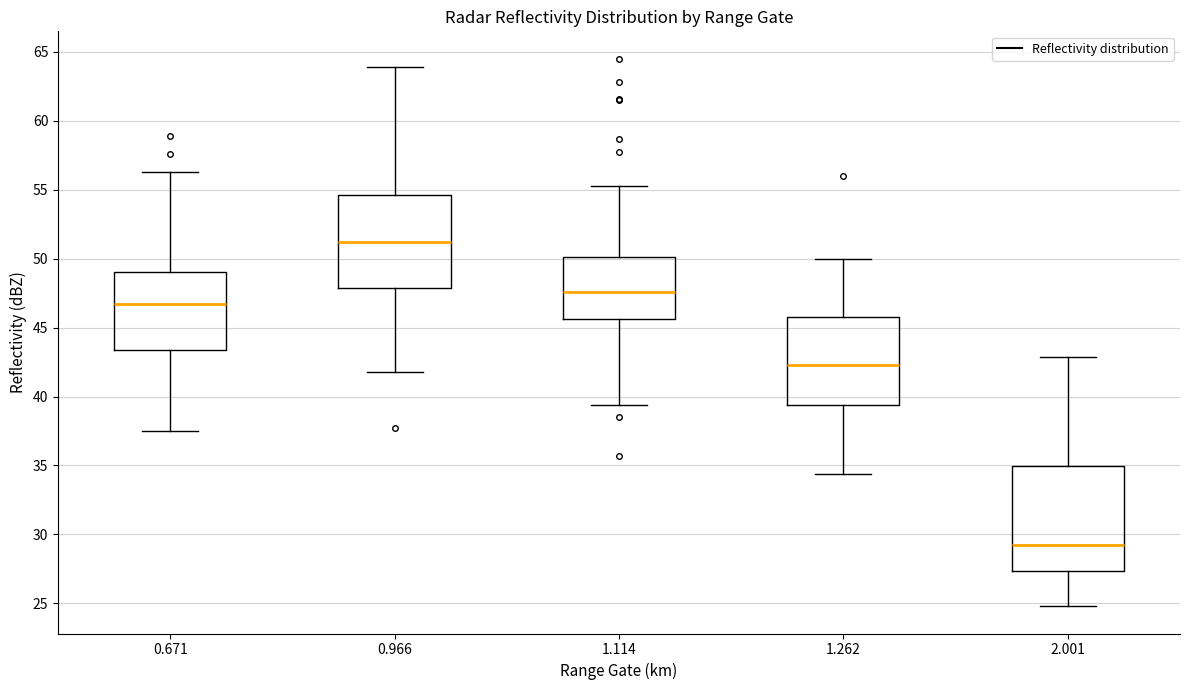

Comparing the boxes themselves (not the whiskers), which one is the tallest?

2.001